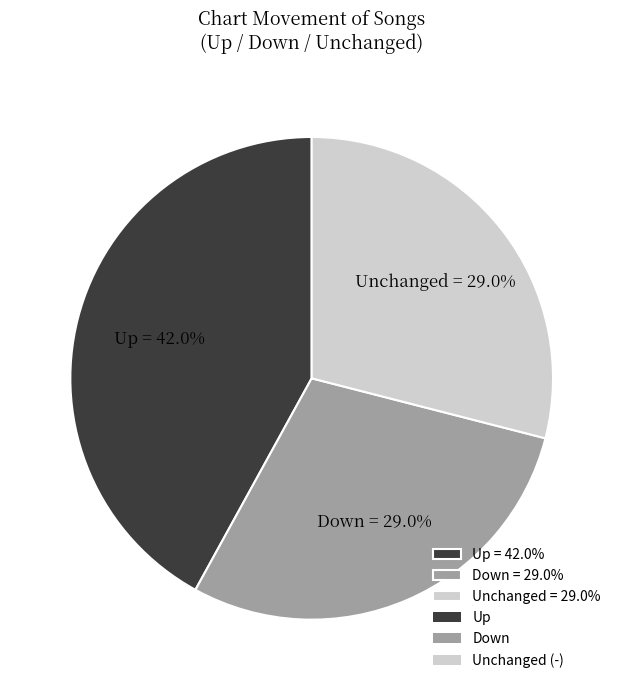

Between Up = 42.0% and Unchanged = 29.0%, which is larger?

Up = 42.0%